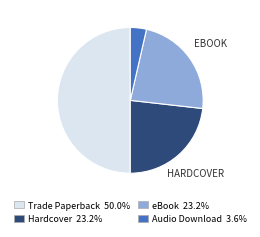

Is it true that eBook is 1% of the pie?

False